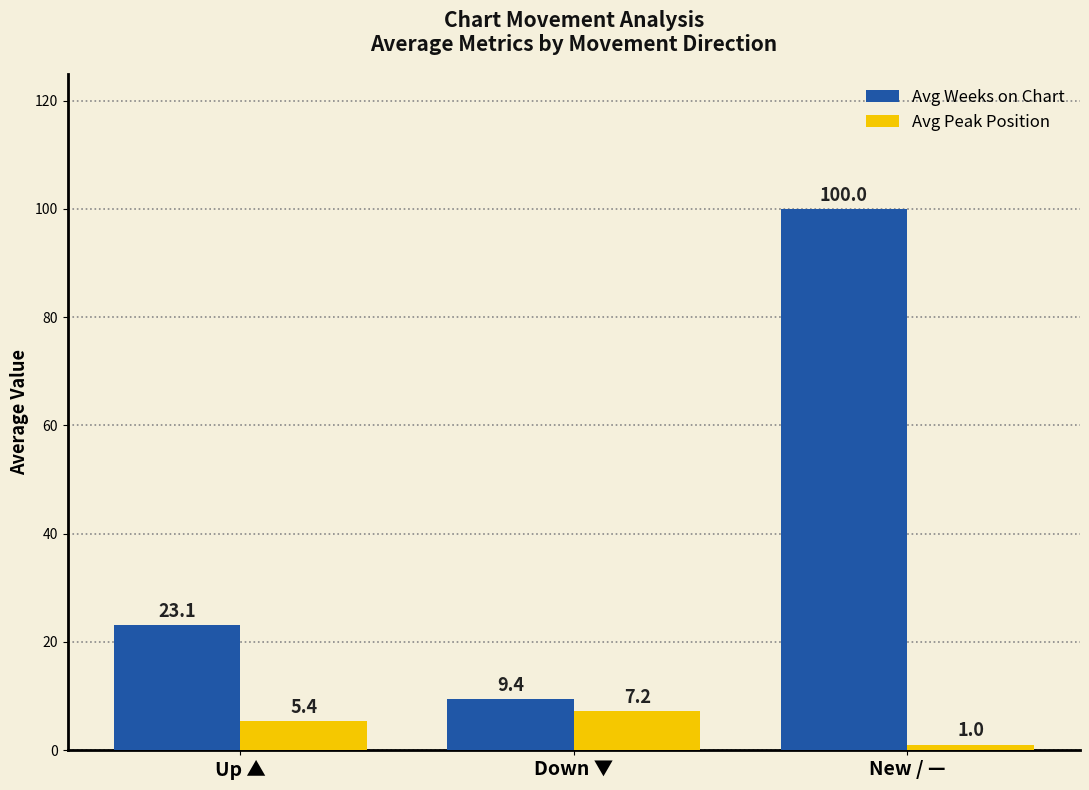

What is the sum of the Avg Weeks on Chart values at Down ▼ and New / —?

109.4